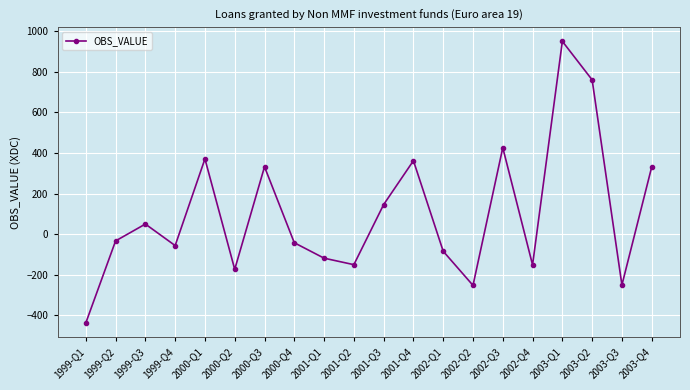

Which has a higher value, 2001-Q3 or 1999-Q4?

2001-Q3